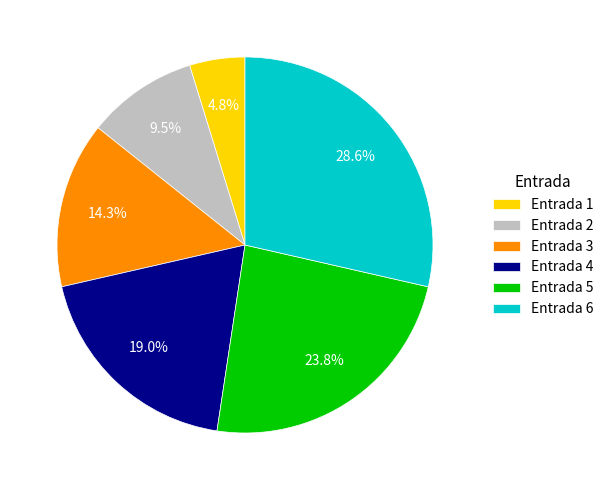

Which category has the biggest portion of the pie?

Entrada 6